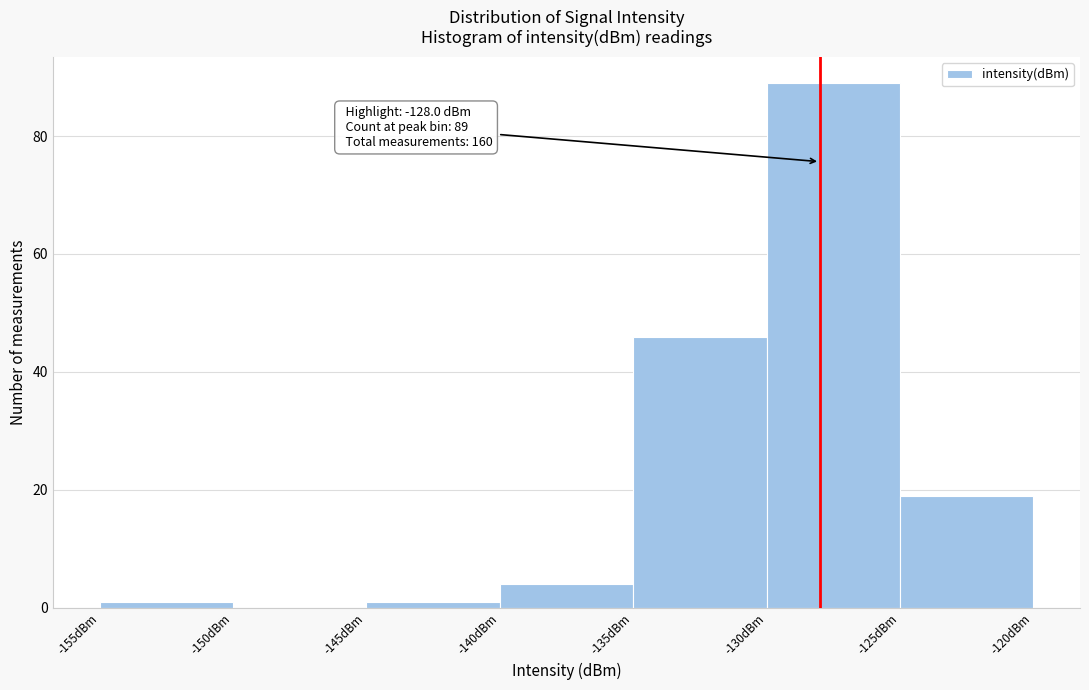

Over which range of the x-axis is the bar tallest?

-130 to -125